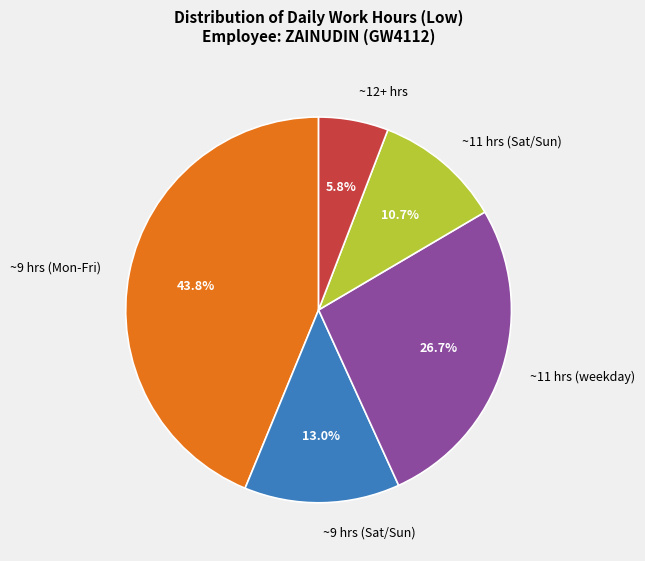

What percentage is NOT represented by ~9 hrs (Mon-Fri)?

56.2%